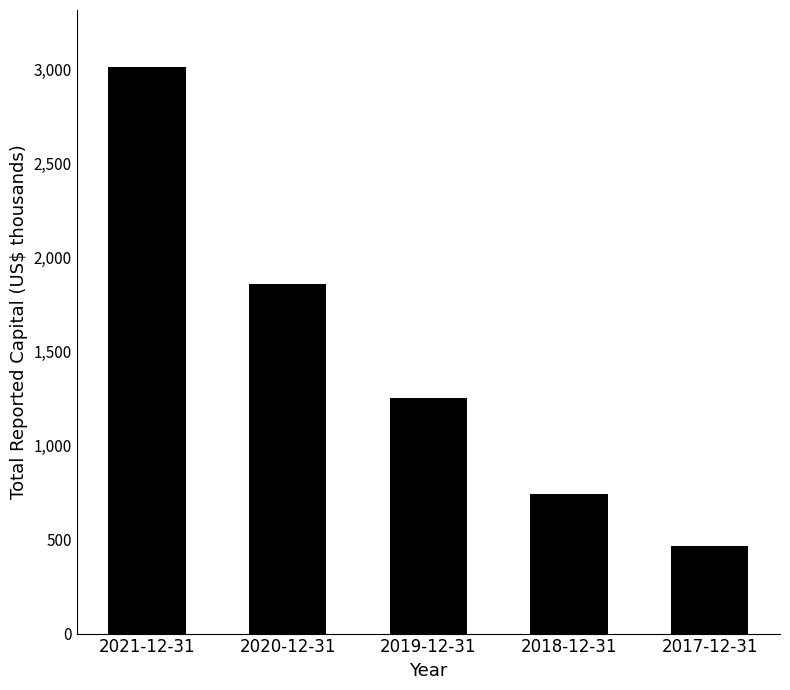

What is the difference between the values at 2017-12-31 and 2021-12-31?

2549882